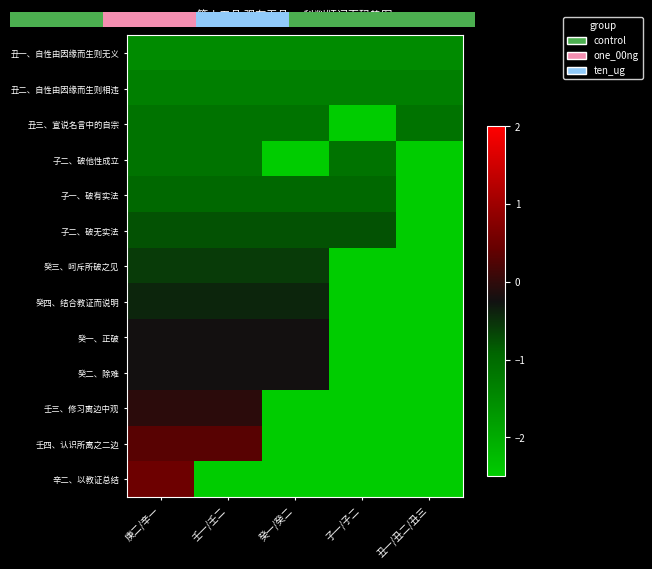

At which label does 癸一、正破 reach its minimum?

子一/子二